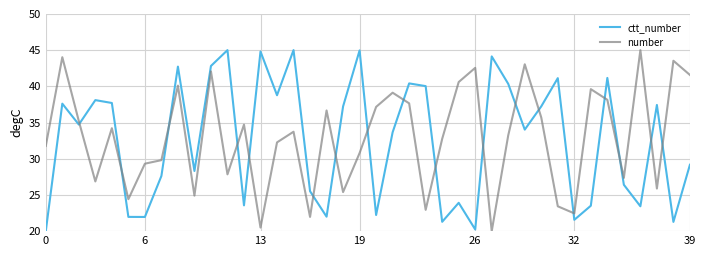

Which series ends up on top after the final intersection of ctt_number and number?

number